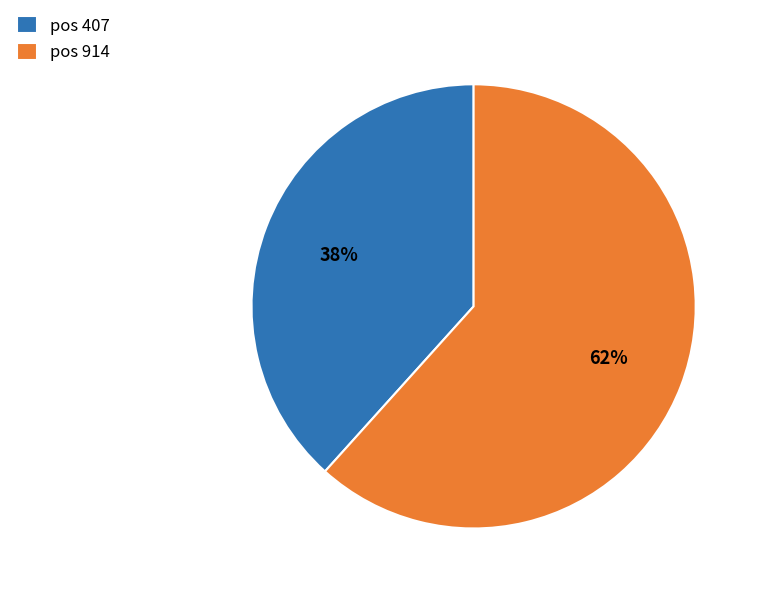

Is the sum of pos 407 and pos 914 greater than half?

Yes